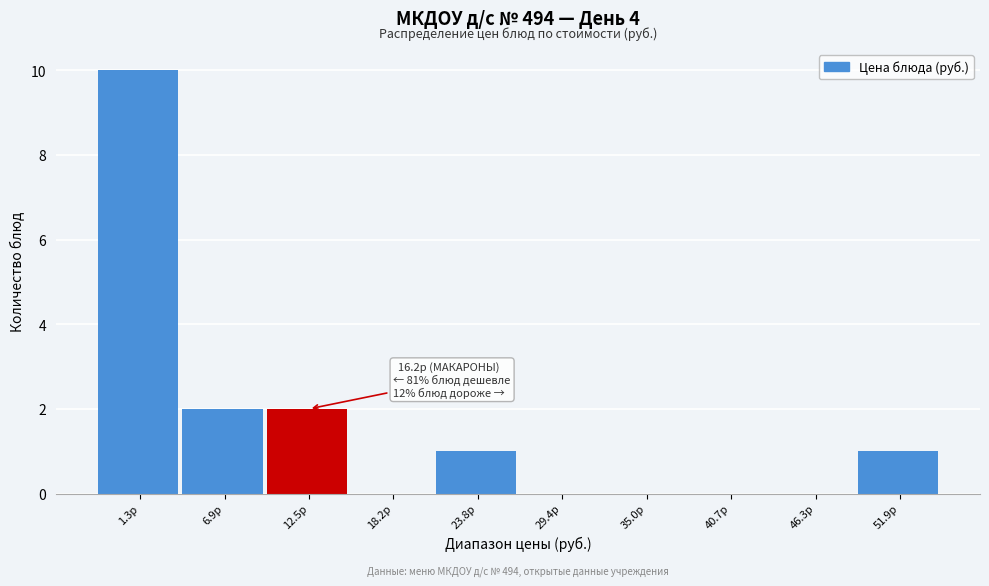

Reading left to right, extract all data points from this chart.

1.3р=10	6.9р=2	12.5р=2	18.2р=0	23.8р=1	29.4р=0	35.0р=0	40.7р=0	46.3р=0	51.9р=1